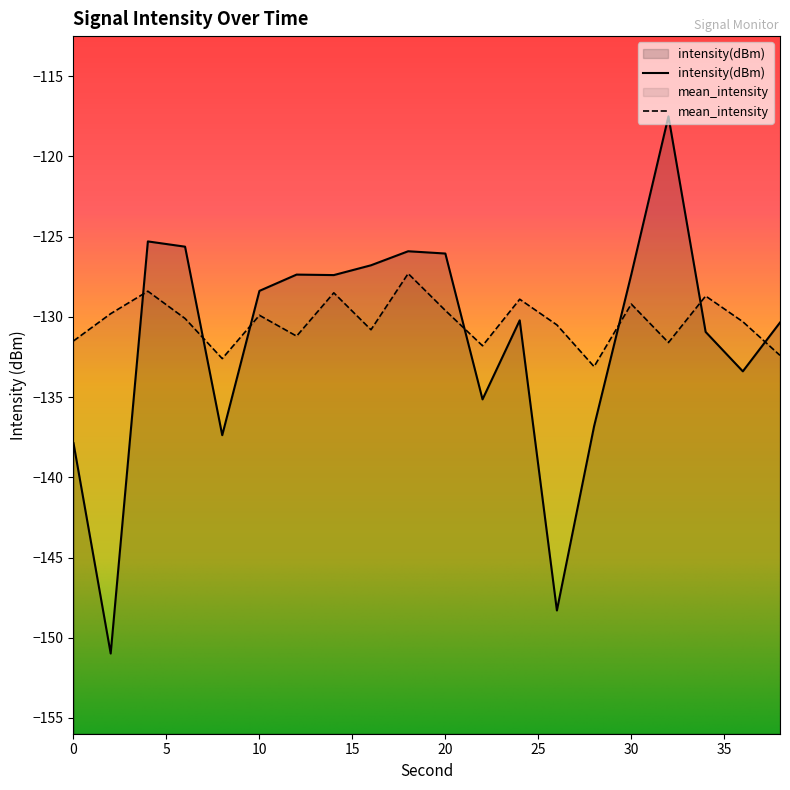

After their last crossing, which series has the higher values: intensity(dBm) or mean_intensity?

intensity(dBm)